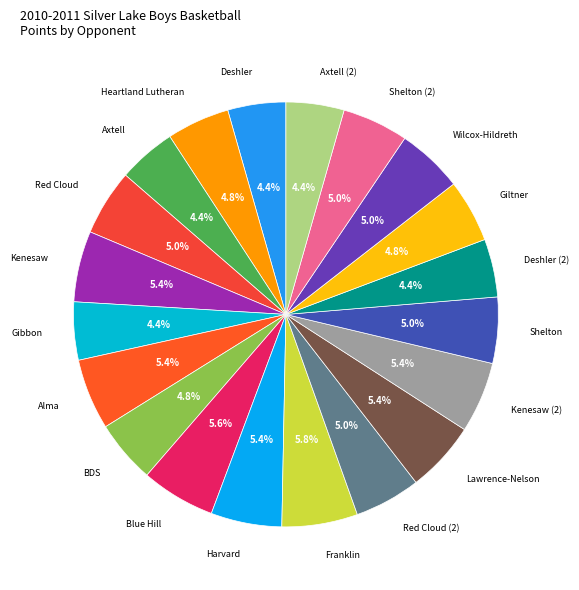

Approximately how many times larger is the value at Alma compared to Lawrence-Nelson?

1.0